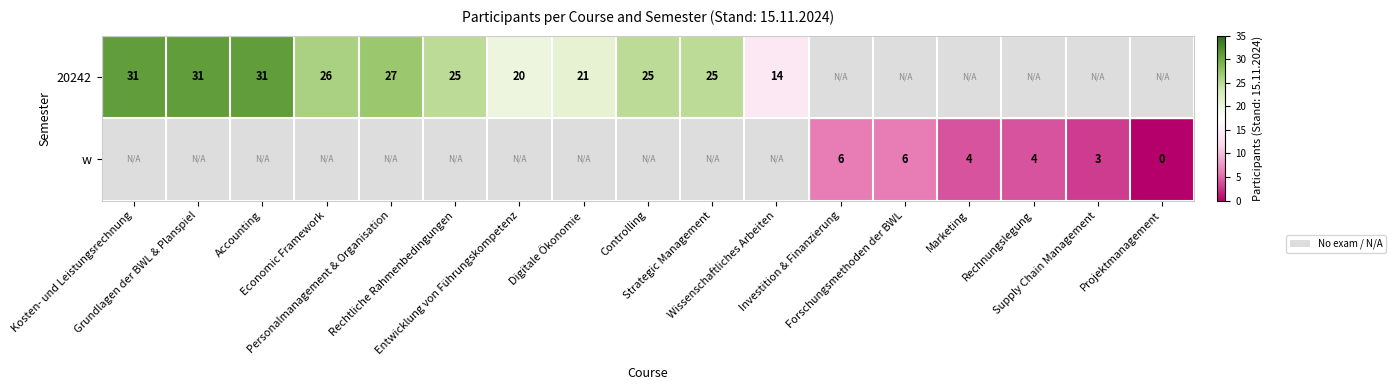

The value of 20242 at Rechtliche Rahmenbedingungen is 12.7. True or false?

False